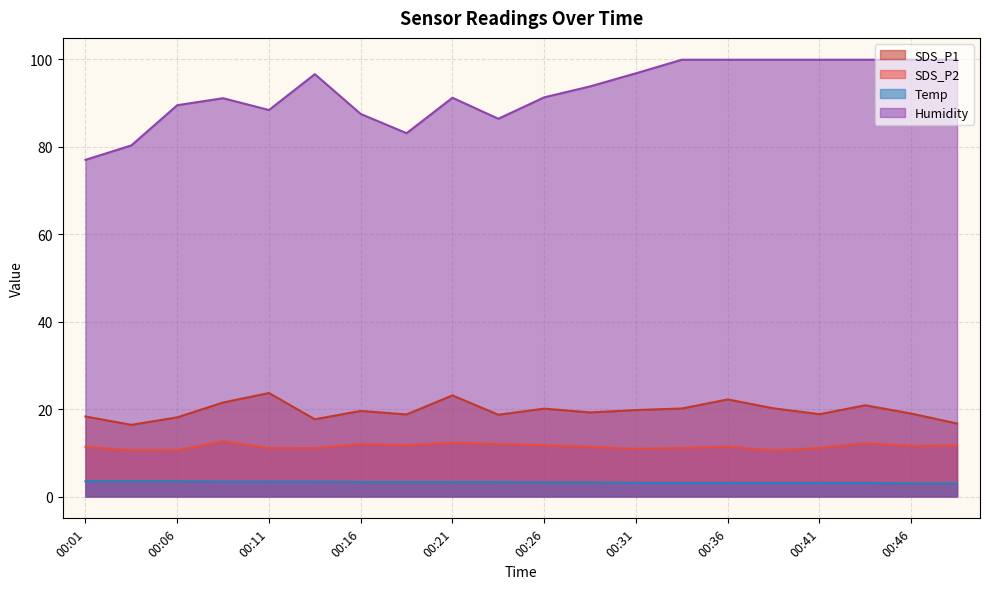

Is it true that Humidity equals 86.4 at 00:24?

True